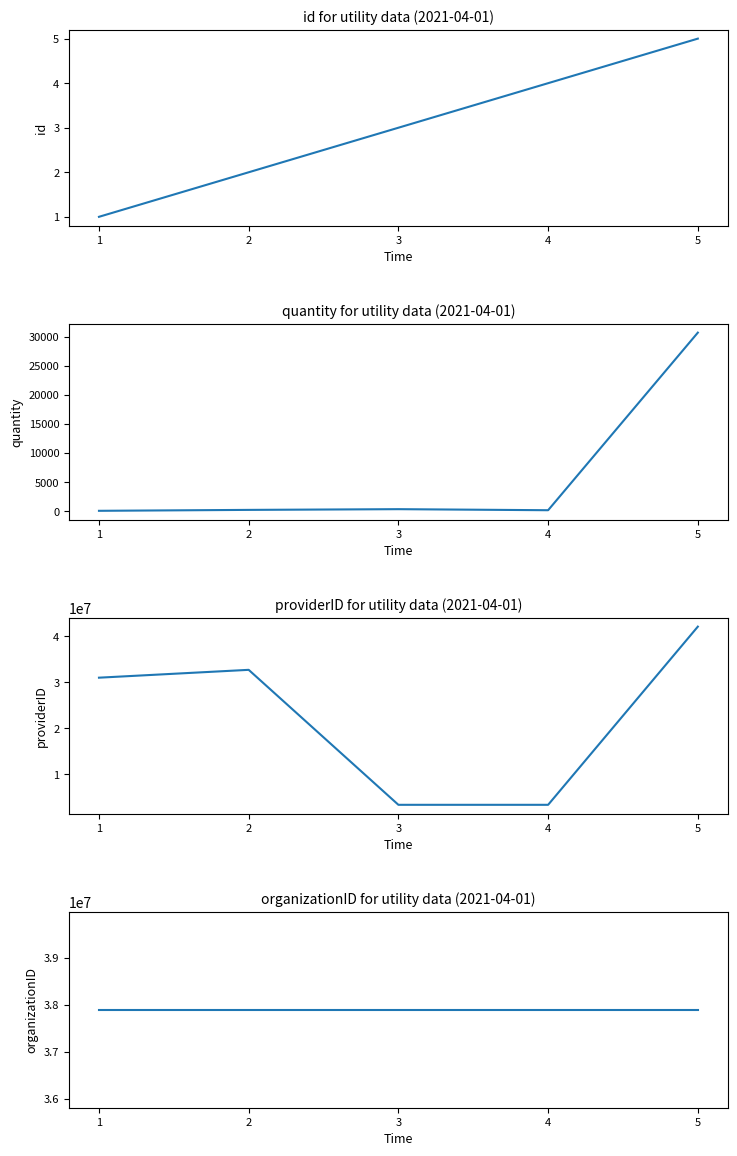

Between which two adjacent categories do providerID and organizationID first intersect?

4 and 5